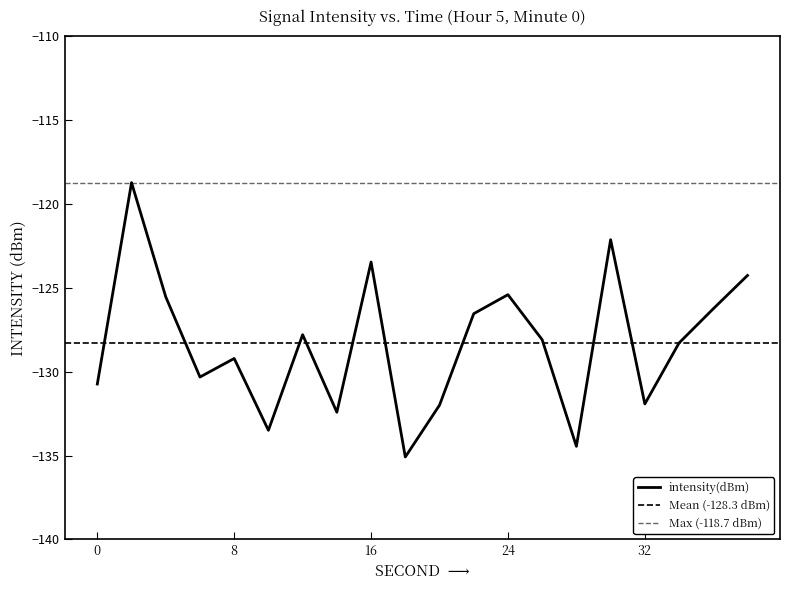

Which label corresponds to the largest value in the chart?

2